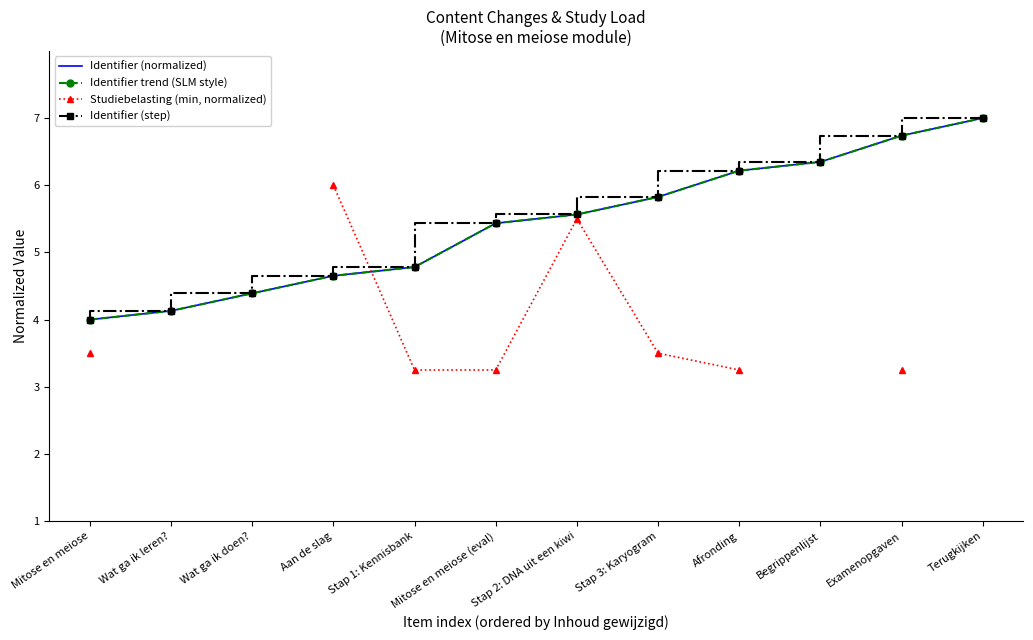

At how many categories does at least one series exceed 6?

4